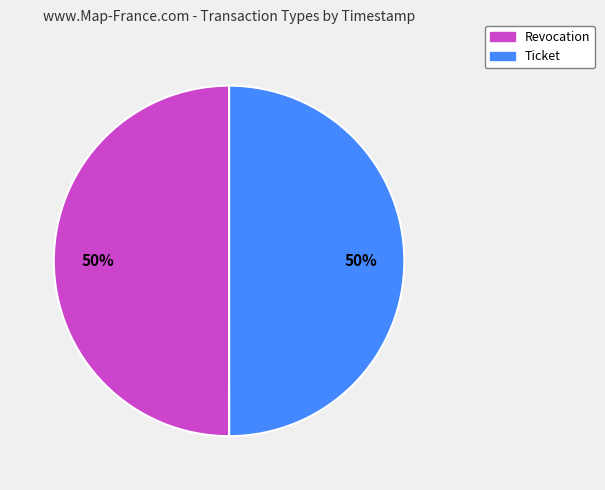

Is it true that Revocation is 50% of the pie?

True